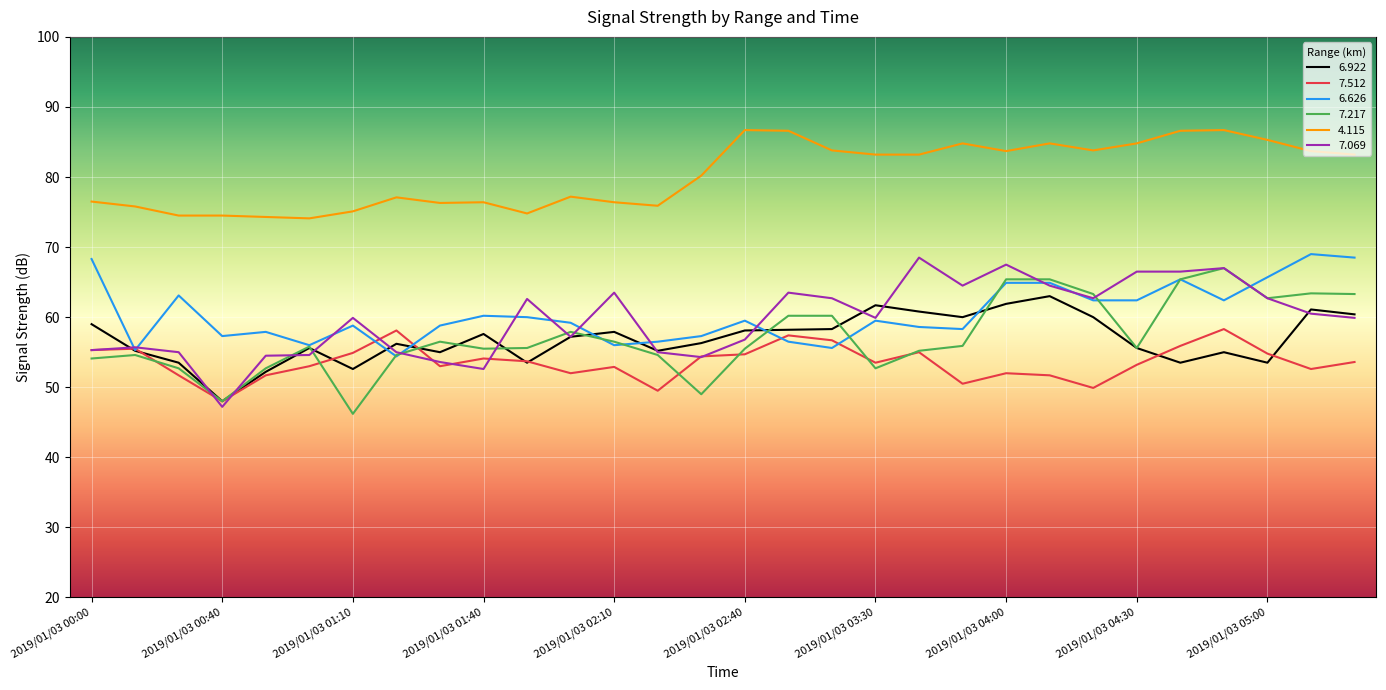

True or false: 4.115 and 7.217 intersect in this chart.

False